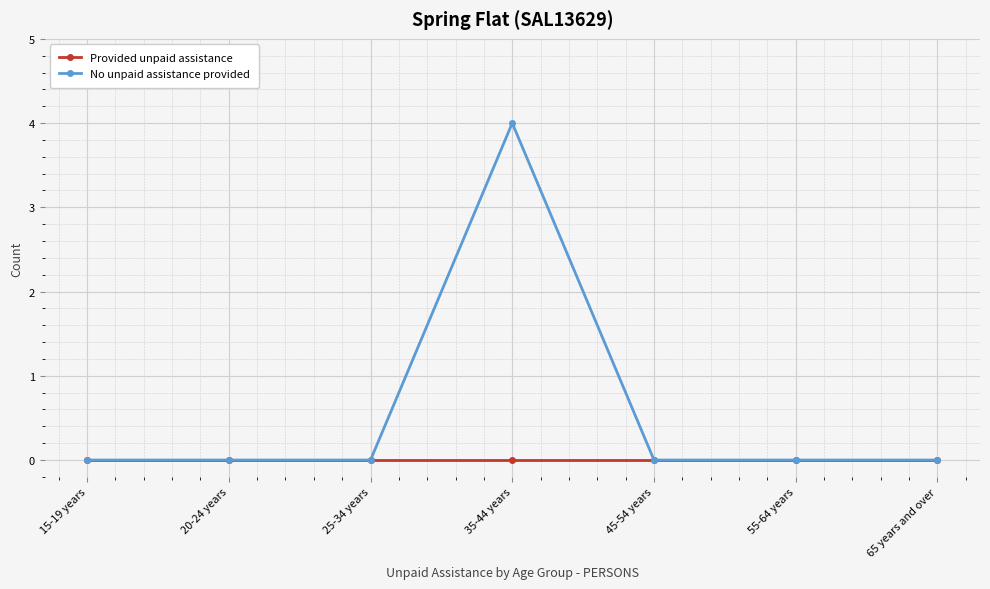

Which series has the largest total across all categories?

No unpaid assistance provided